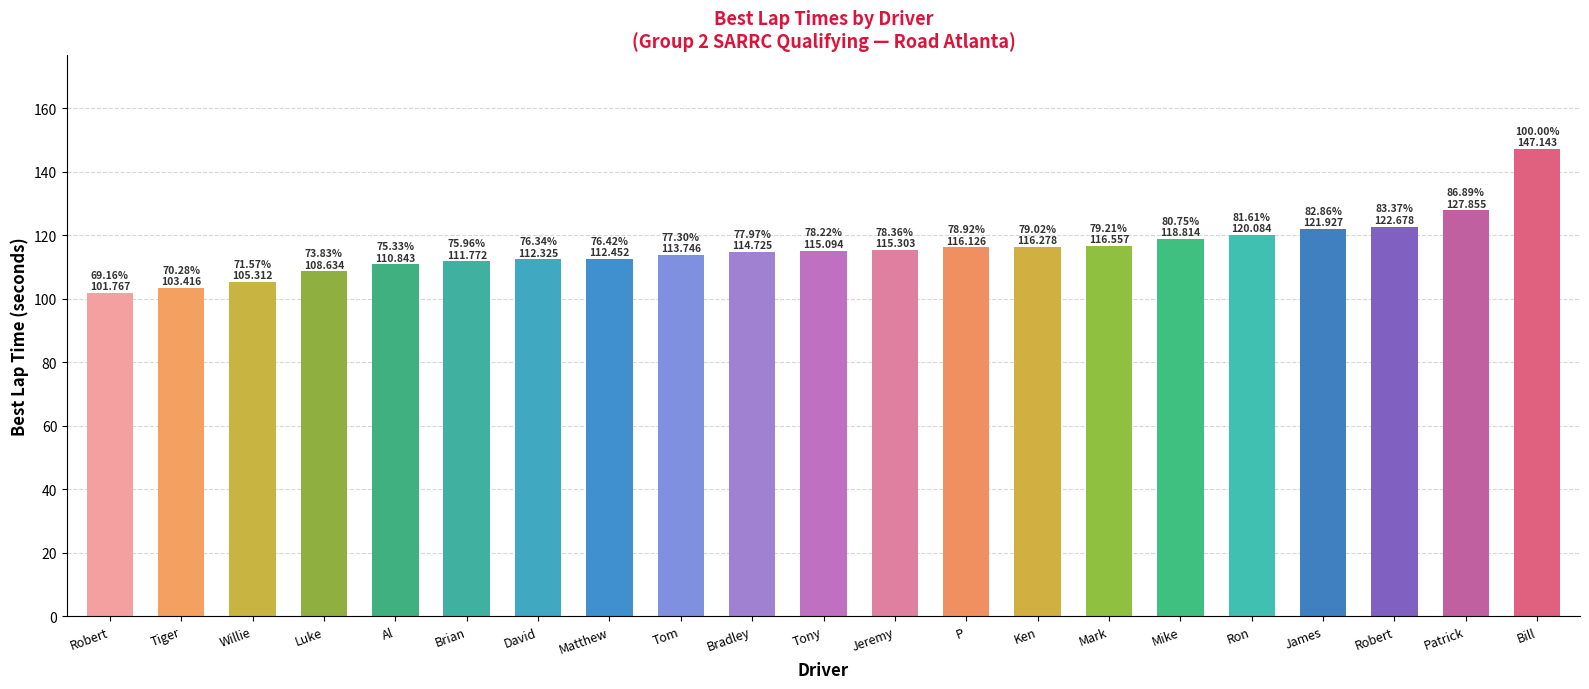

Which has a higher value, Luke or Bill?

Bill